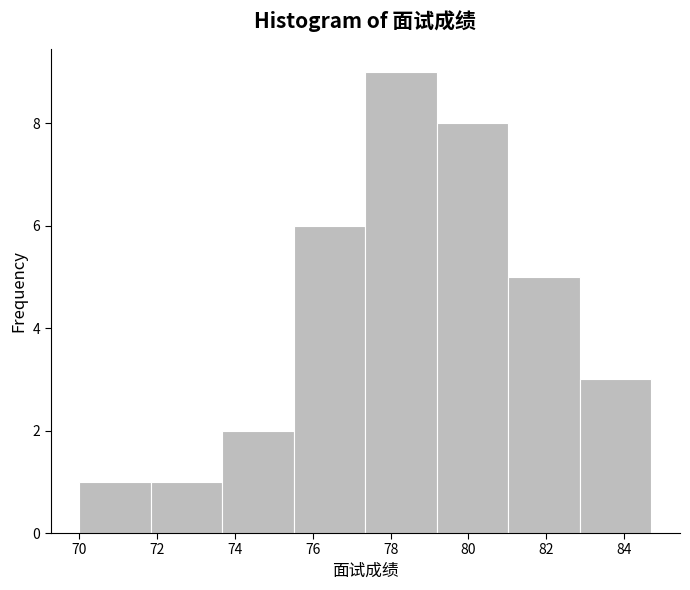

Reading left to right, list every bar in this chart as the range it spans on the x-axis followed by its height. Neither the bar edges nor the heights are printed on the chart, so give them approximately, as read against the axes.

70.0 to 71.8: 1
71.8 to 73.6: 1
73.6 to 75.6: 2
75.6 to 77.4: 6
77.4 to 79.2: 9
79.2 to 81.0: 8
81.0 to 82.8: 5
82.8 to 84.8: 3